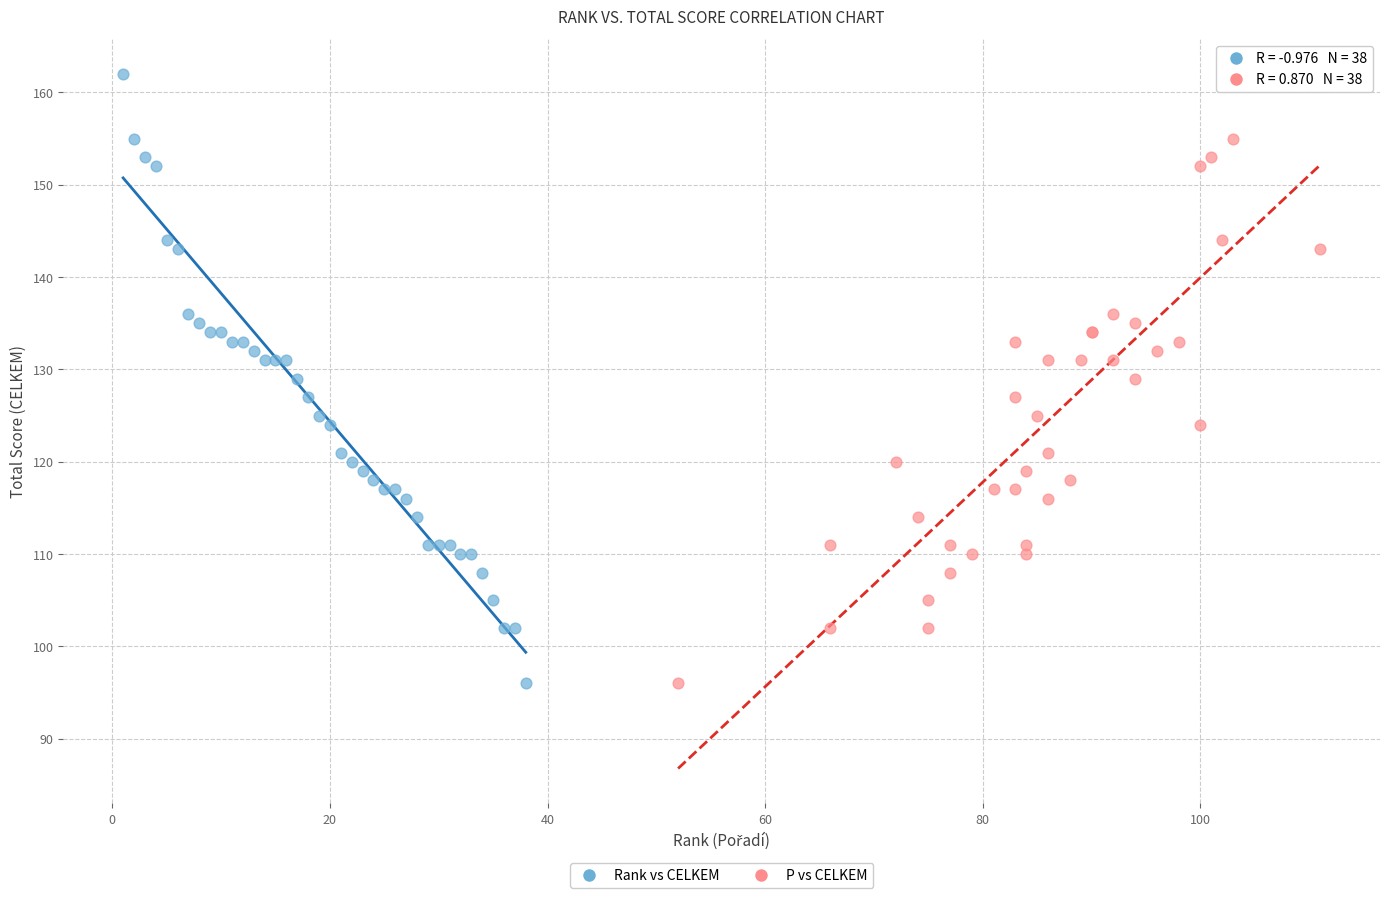

What are all the series names shown in the legend?

Rank vs CELKEM, P vs CELKEM